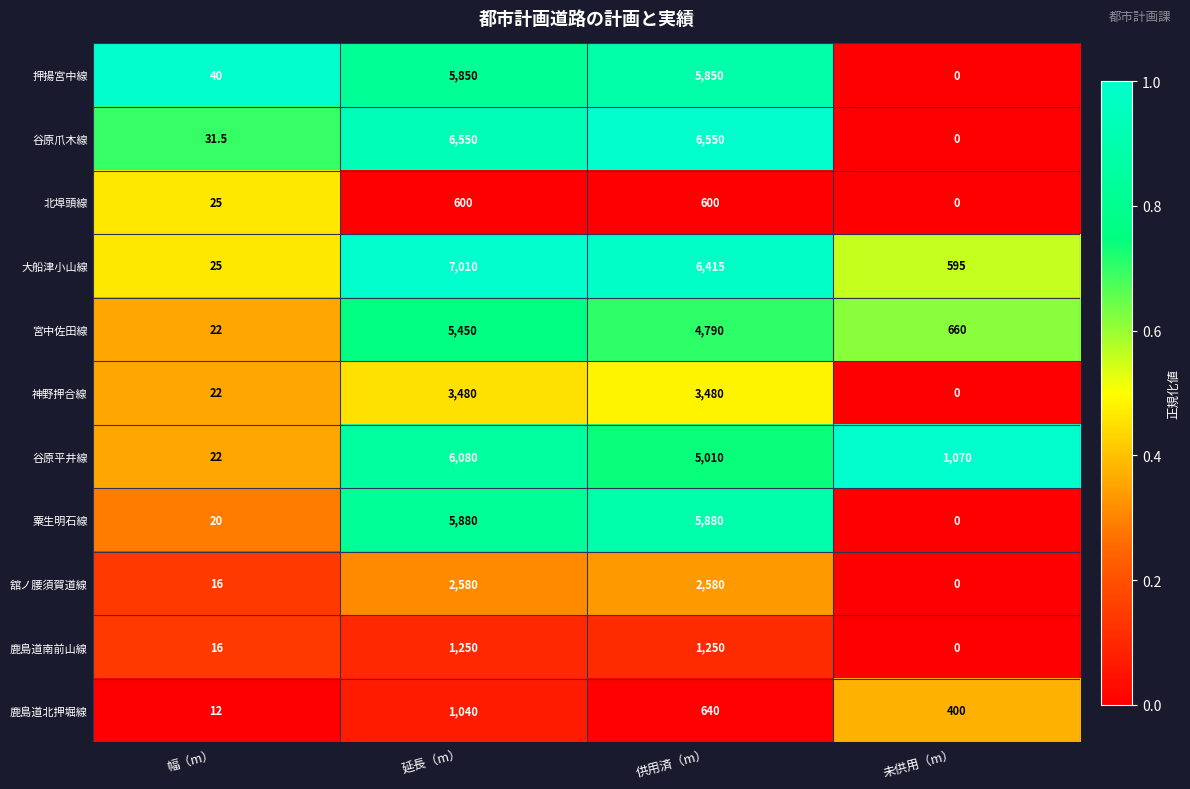

List the labels in order of 谷原平井線 value, largest first.

延長（m）, 供用済（m）, 未供用（m）, 幅（m）